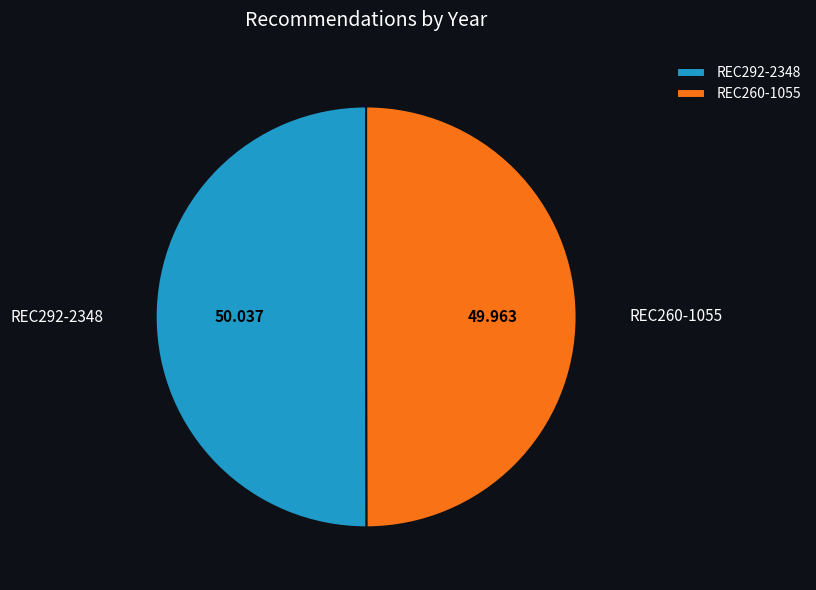

How many segments does this pie chart have?

2